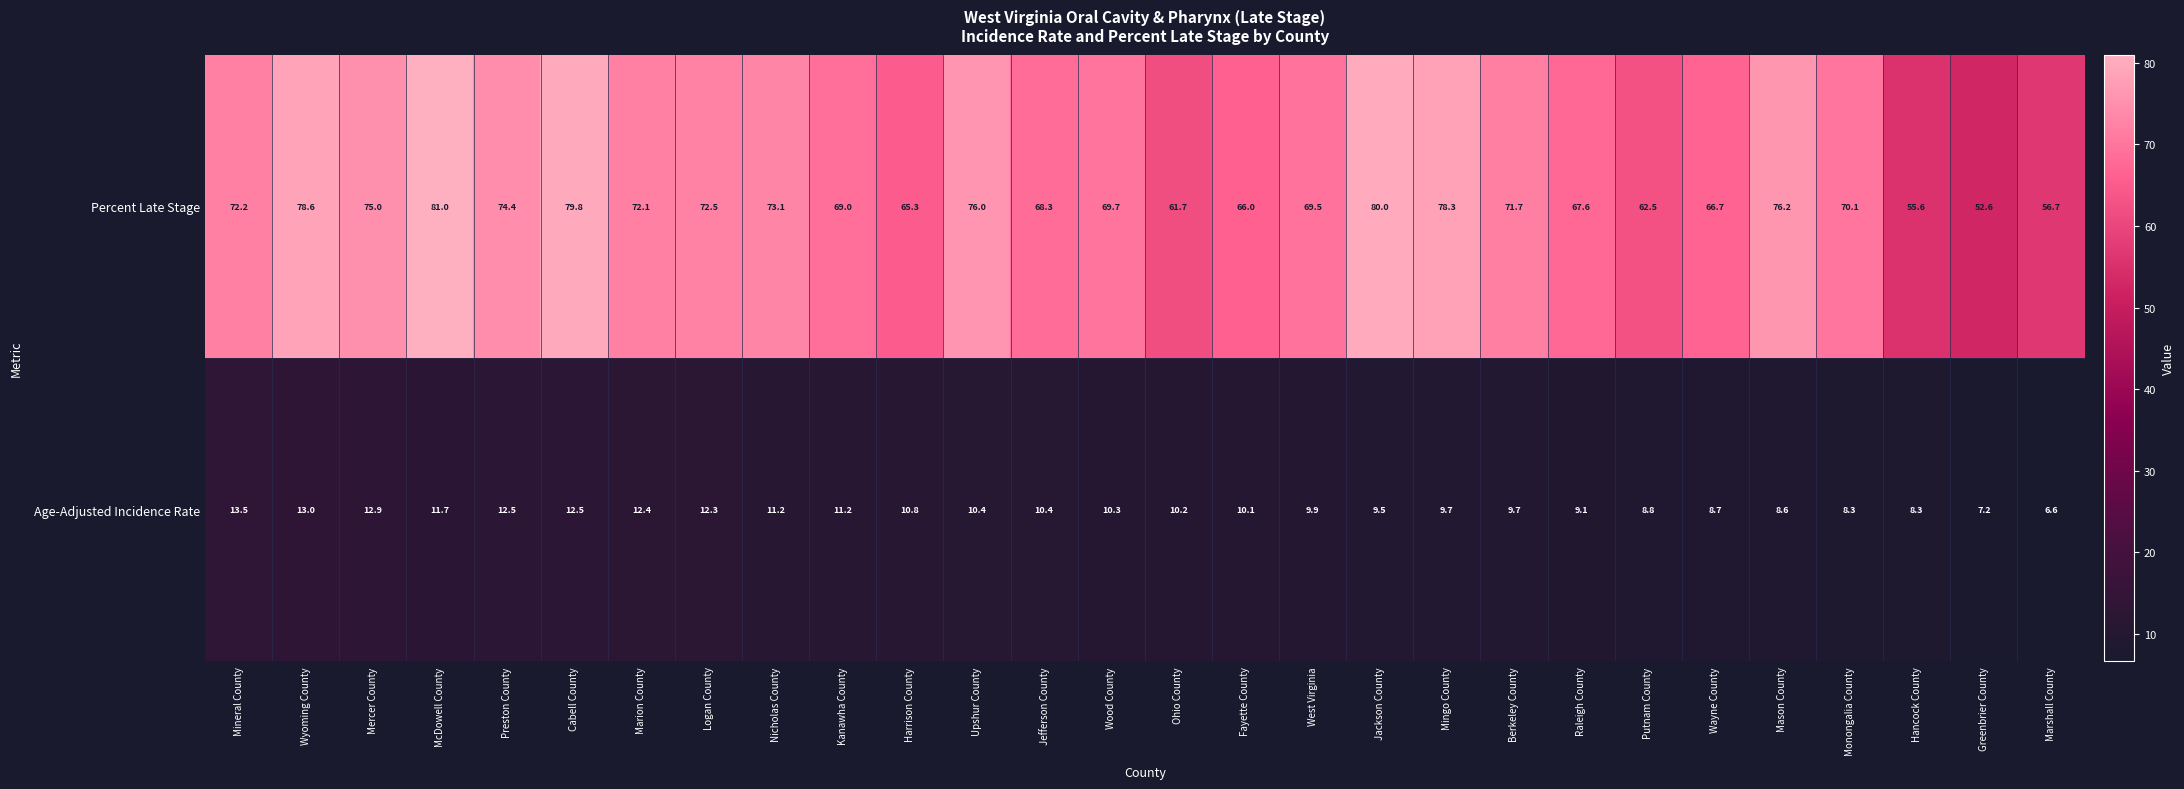

At how many categories does at least one series exceed 26?

28